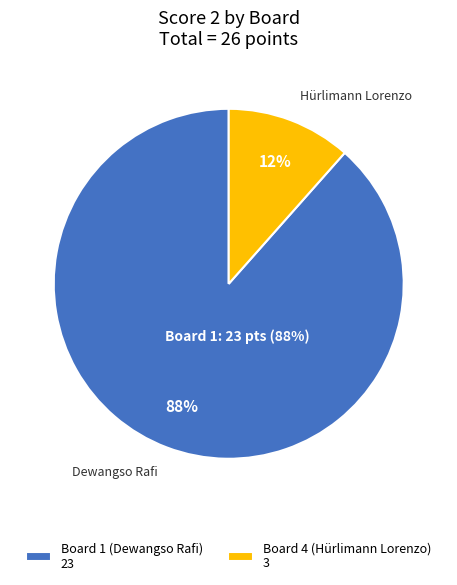

How much of the chart is everything except Board 5 (Phantom)?

100.0%